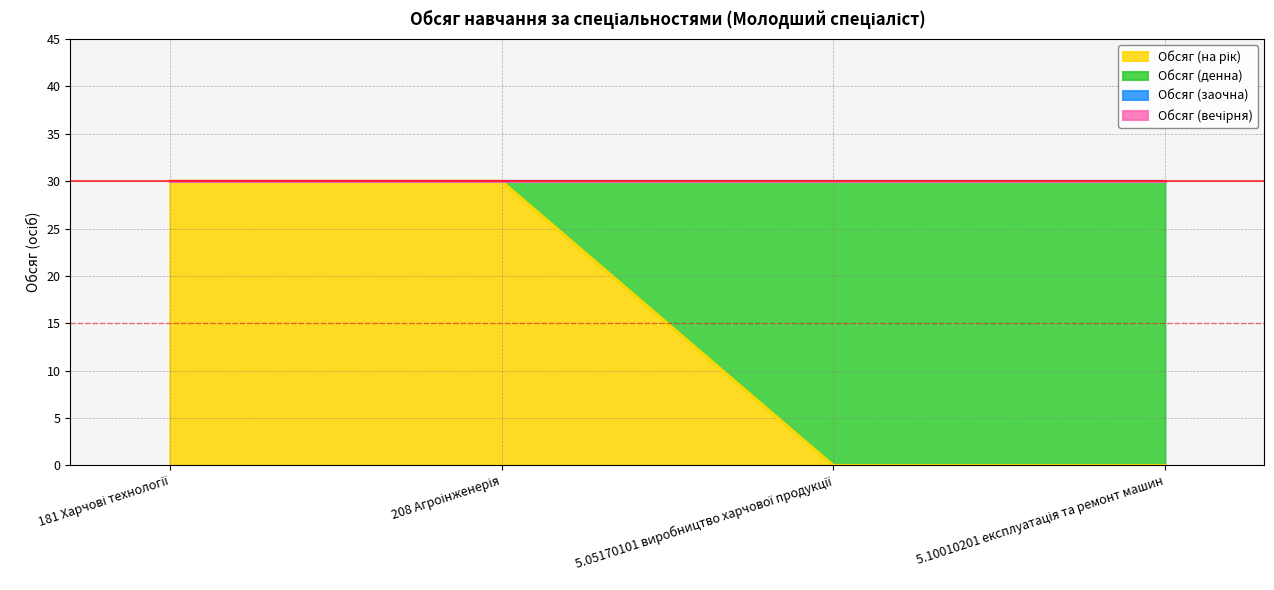

How many distinct data groups are displayed?

4